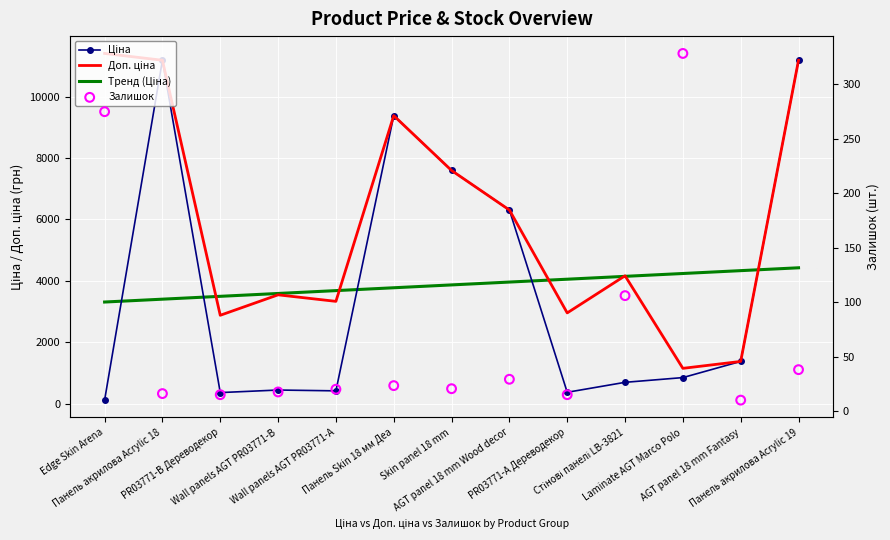

Which series reaches the minimum Y coordinate?

Залишок